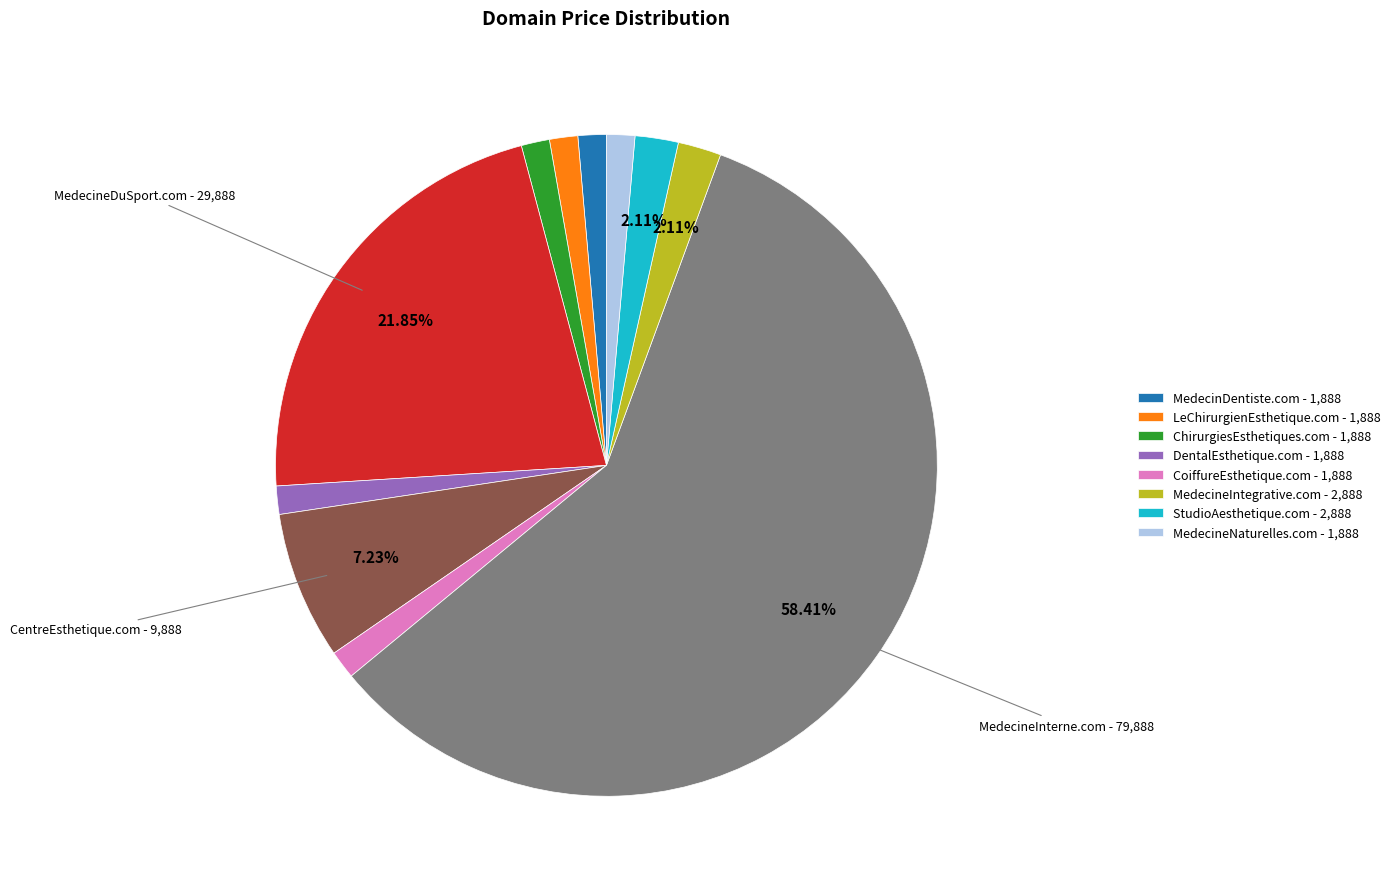

How many slices are in this pie chart?

11